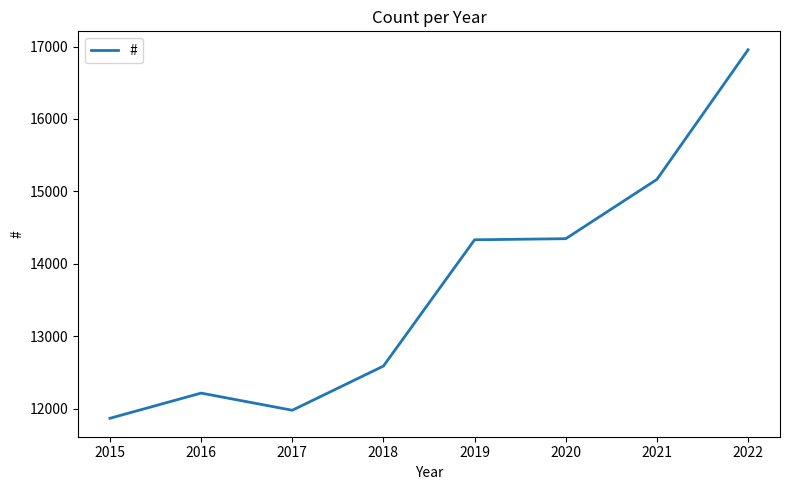

The value at 2021 is 15165. True or false?

True